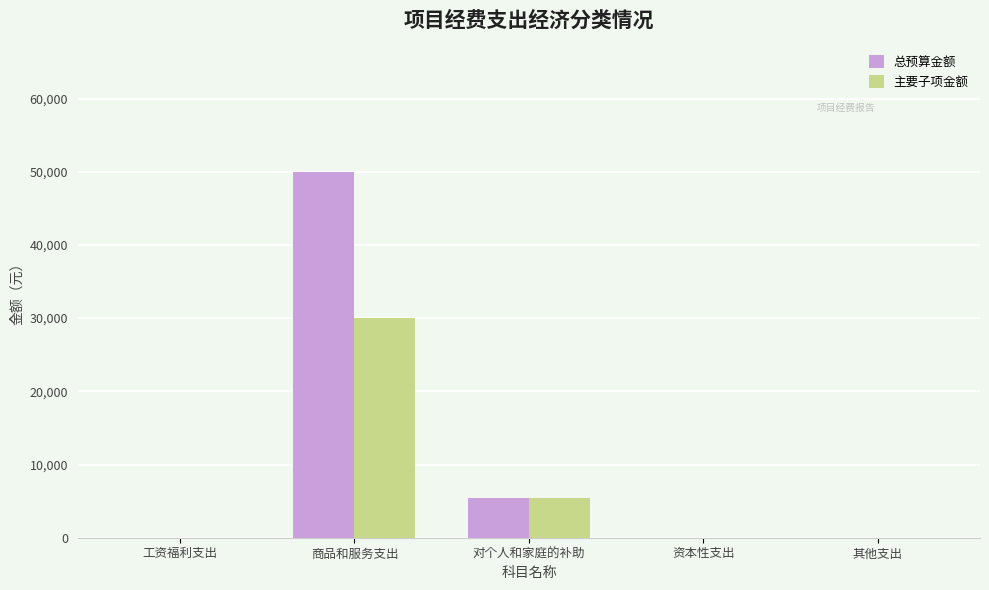

Which series has the largest total across all categories?

总预算金额